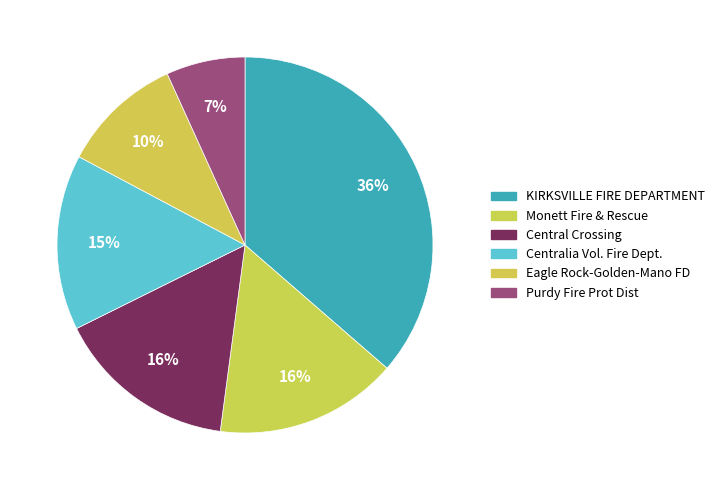

Is the sum of Central Crossing and Purdy Fire Prot Dist greater than half?

No